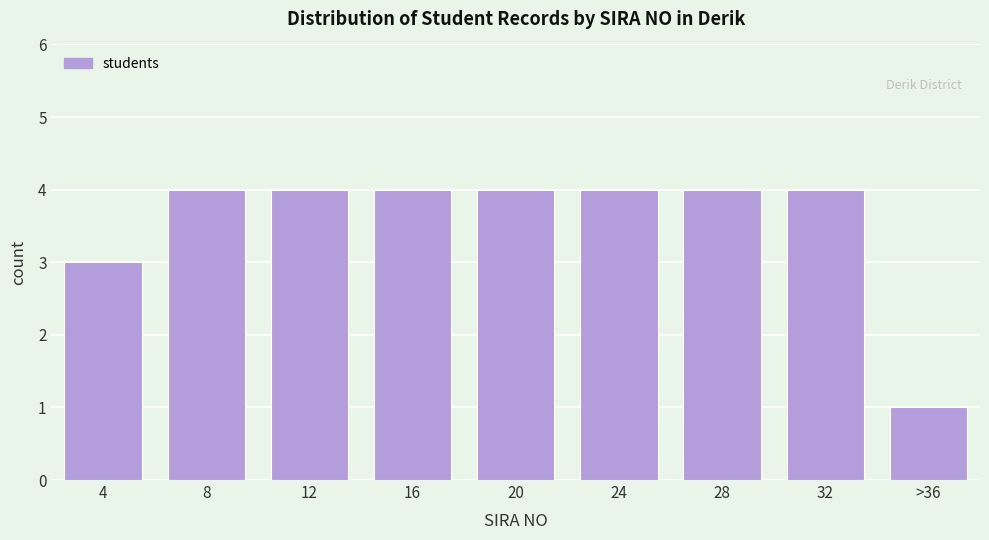

Reading left to right, what are all the values shown in this chart?

4=3	8=4	12=4	16=4	20=4	24=4	28=4	32=4	>36=1